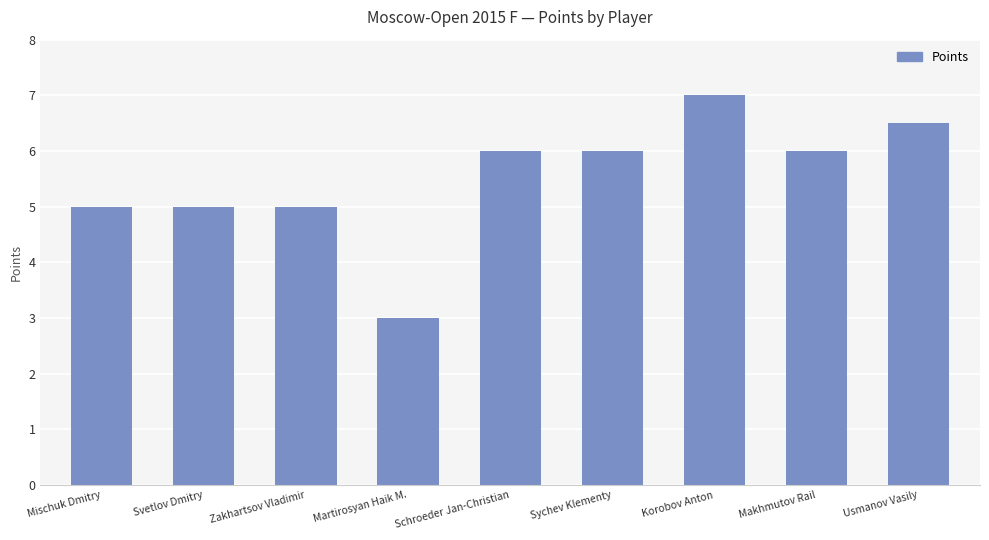

What is the value of the 7th bar from the left?

7.0